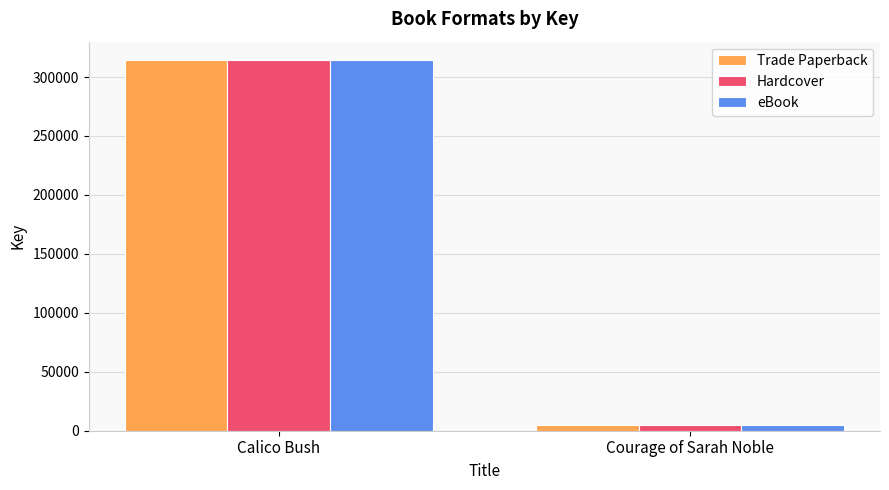

What position from the left is Calico Bush?

1